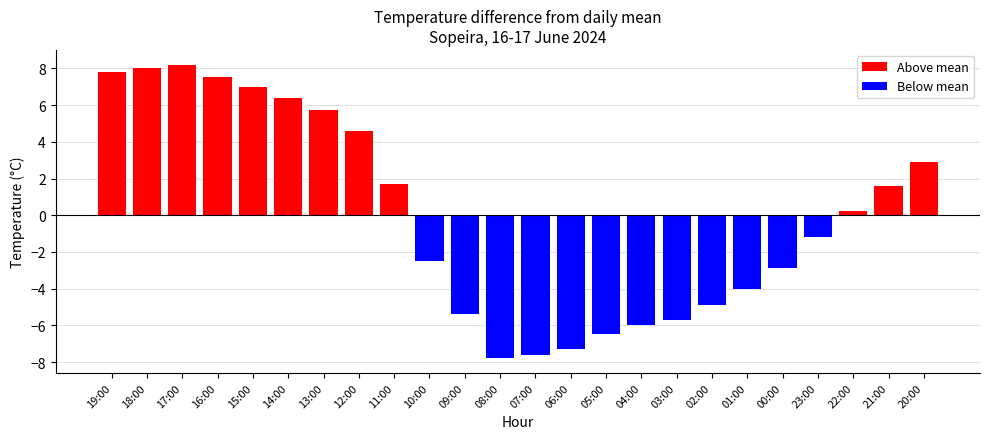

What is the difference between the values at 13:00 and 12:00?

1.1